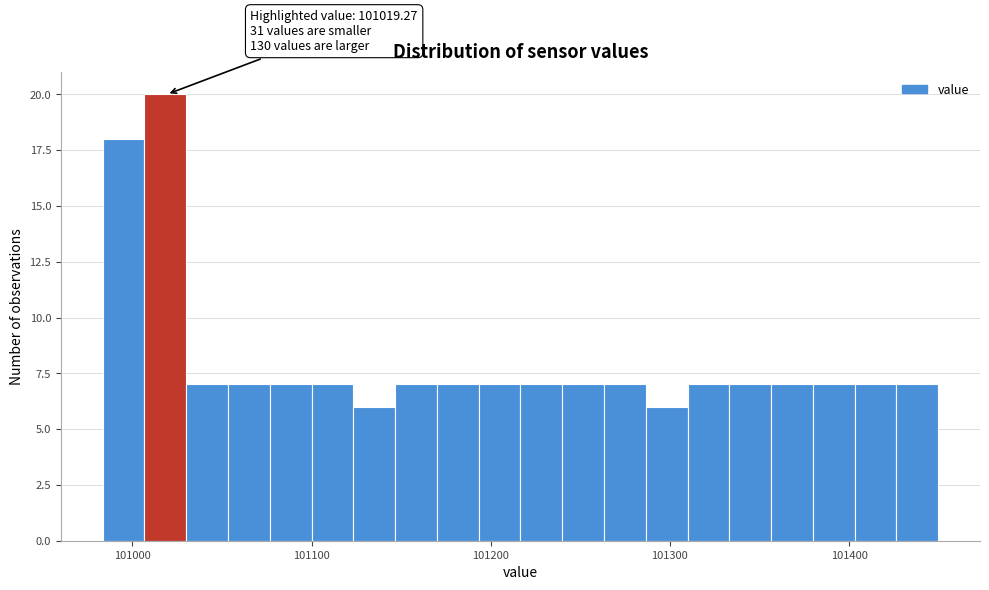

Read against the x-axis, roughly where is the centre of the tallest bar?

101020